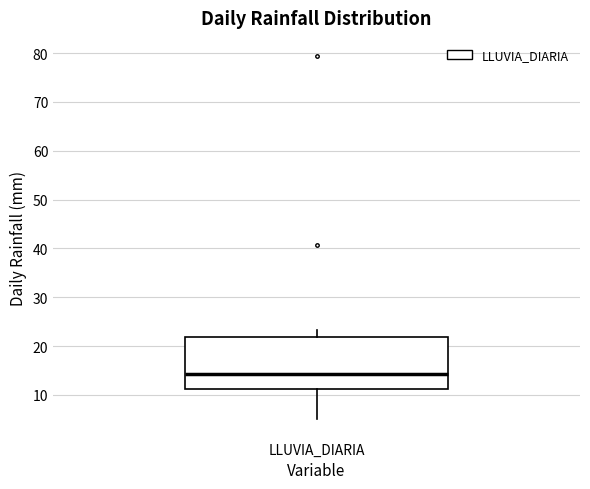

Where does the lower whisker of the box for LLUVIA_DIARIA end on the y-axis? The values are not printed on the chart, so give them approximately, as read against the axis.

5